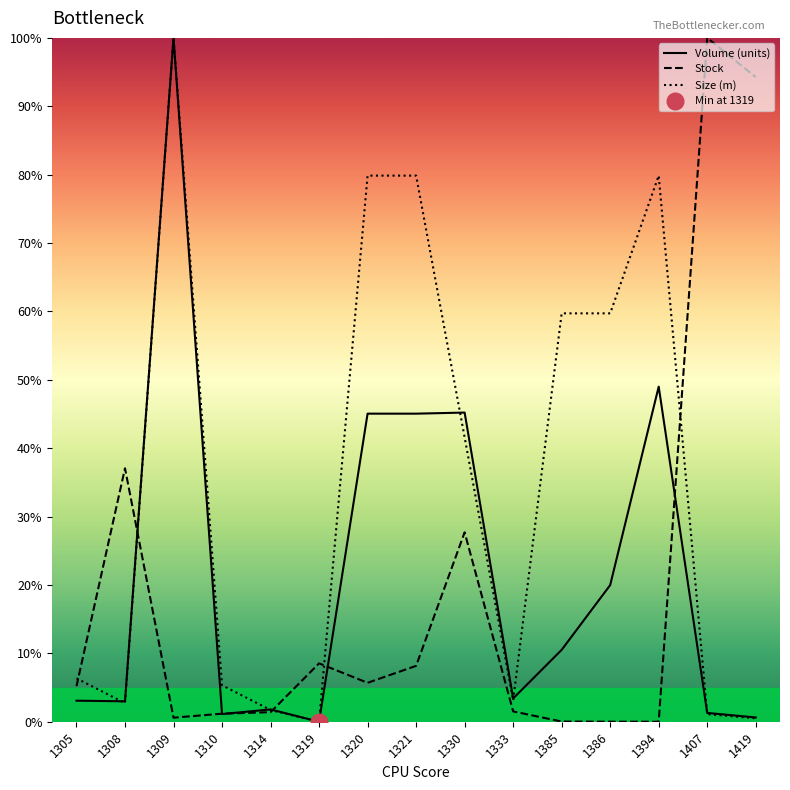

What is the value of the Size (m) point at the 13th from the left?

79.9